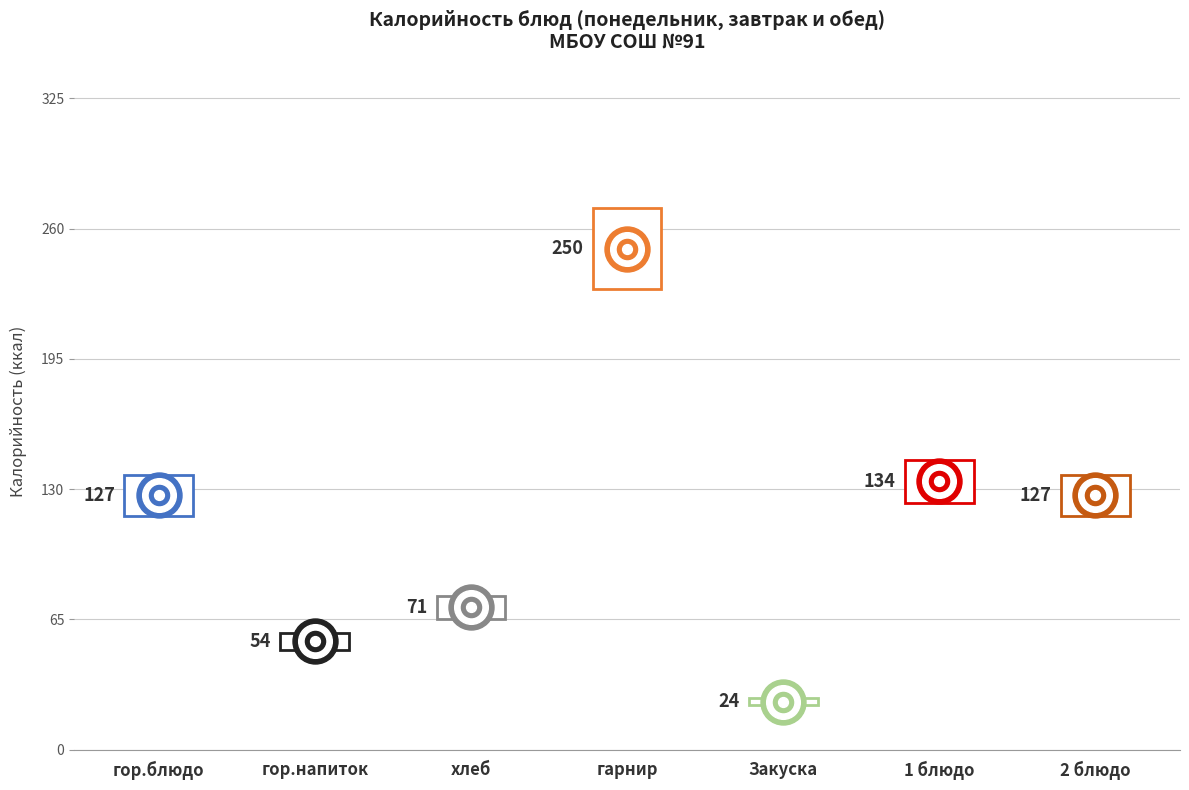

What is the ratio of the value at 1 блюдо to the value at гор.блюдо?

1.1